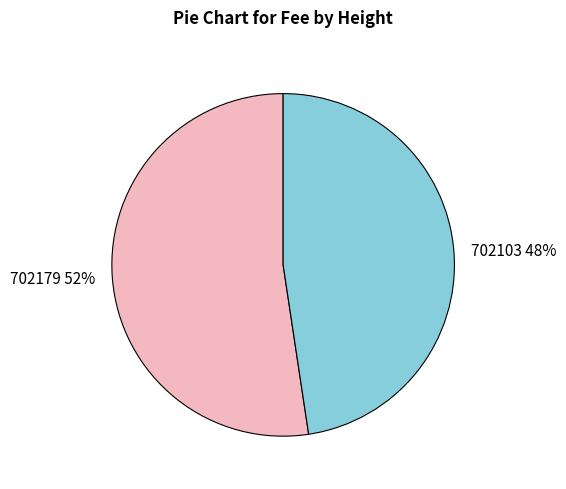

Which category accounts for the majority?

702179